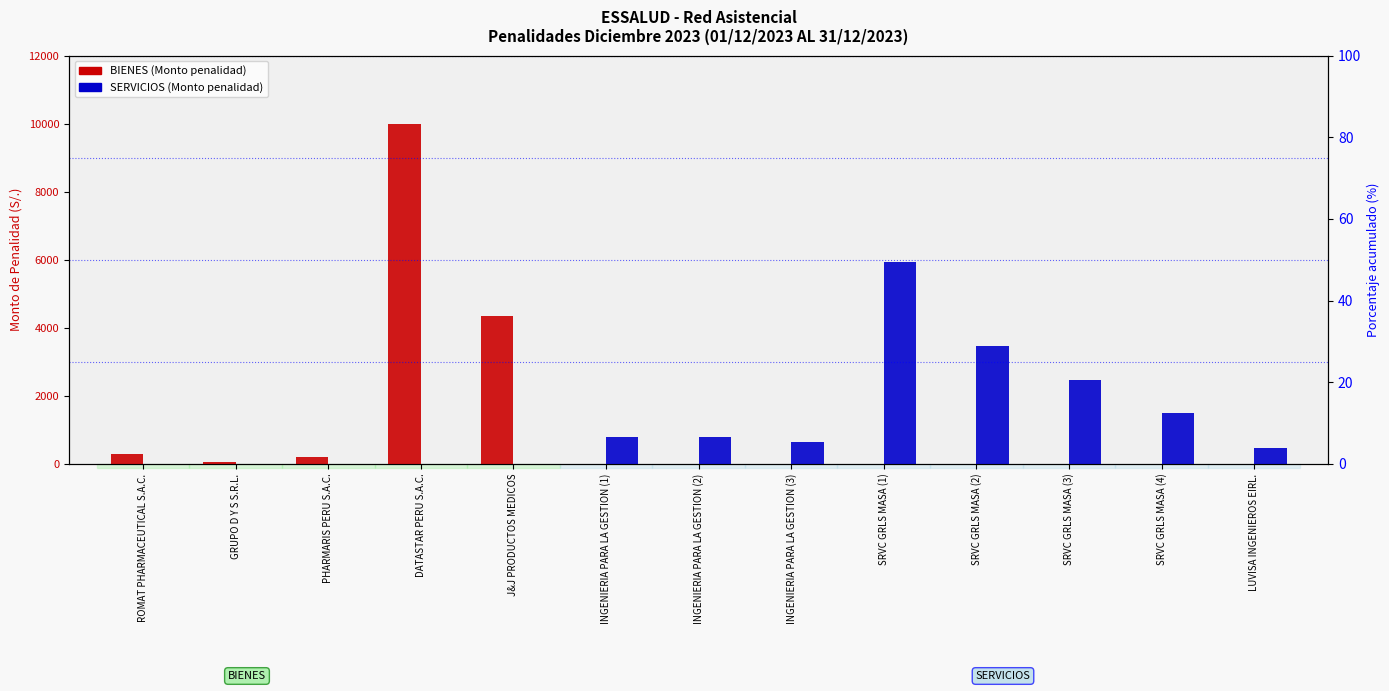

Count the number of categories in the chart.

13